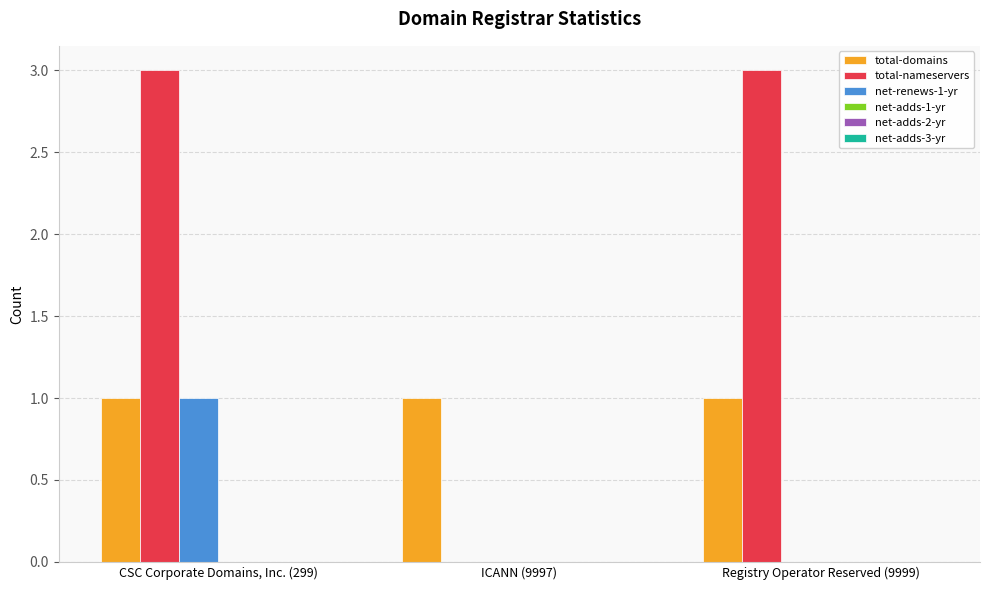

What is the total value across all series at ICANN (9997)?

1